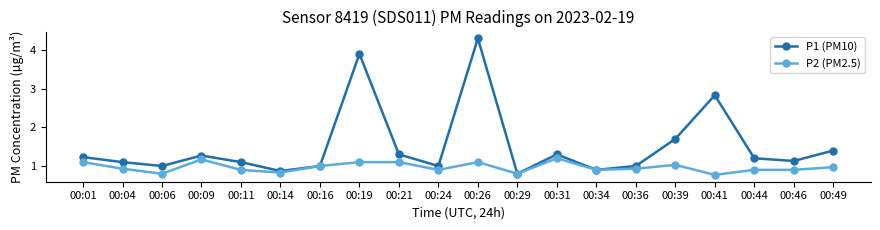

Which series has the largest range (max minus min)?

P1 (PM10)